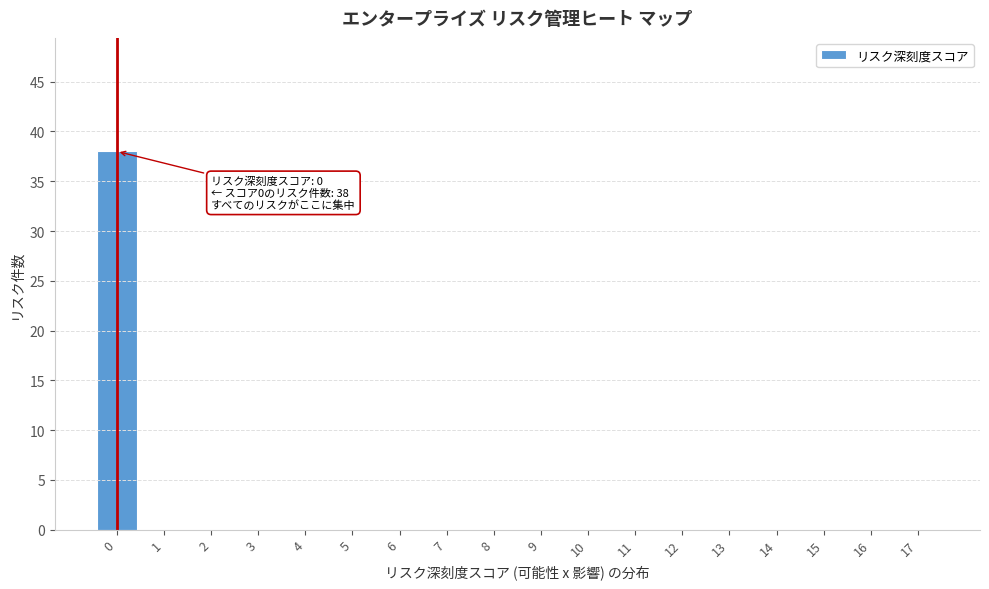

Reading right to left, list all the values displayed in this chart.

17=0	16=0	15=0	14=0	13=0	12=0	11=0	10=0	9=0	8=0	7=0	6=0	5=0	4=0	3=0	2=0	1=0	0=38